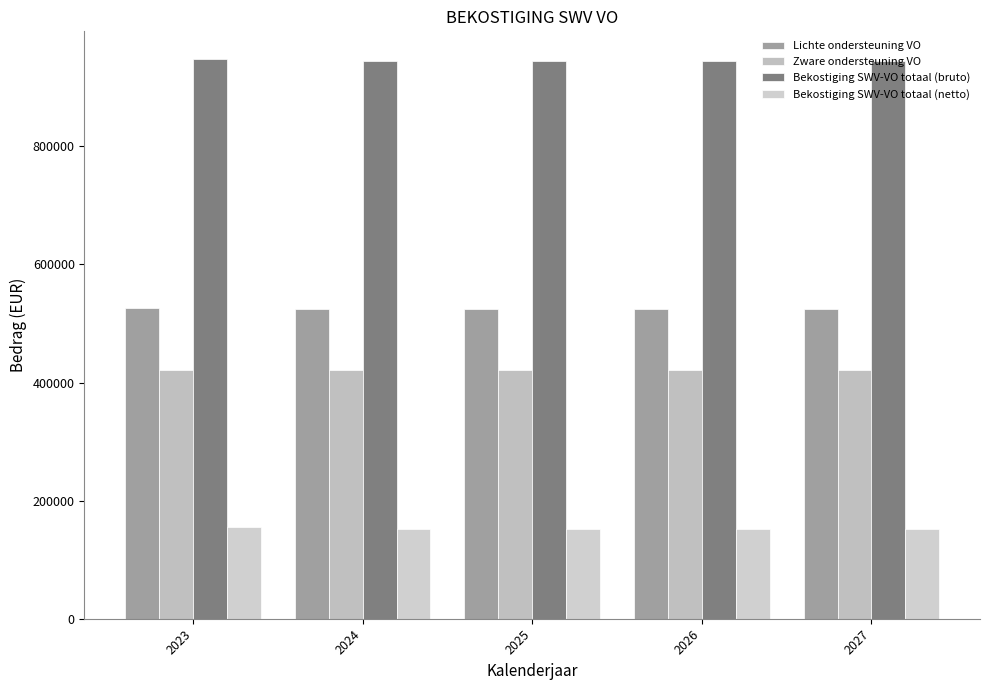

How many bars are there in each group?

4